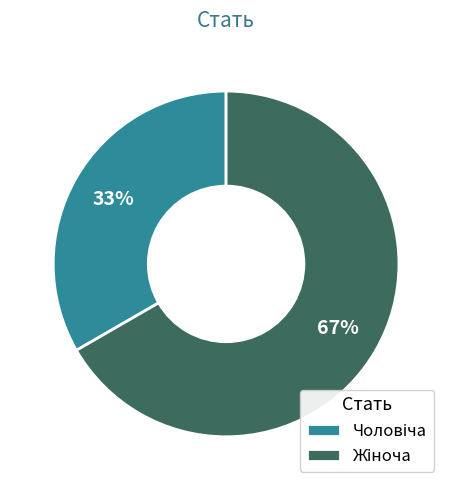

Is there any slice that represents more than half of the pie?

Yes